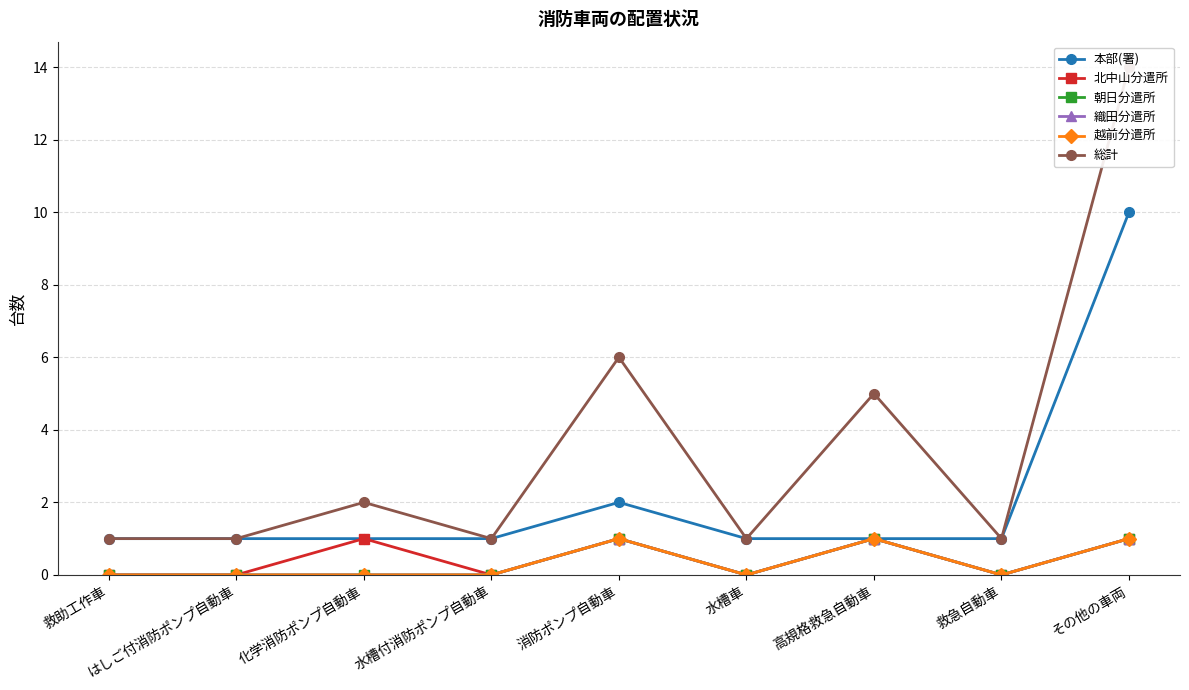

What is the label of the 8th point from the left?

救急自動車